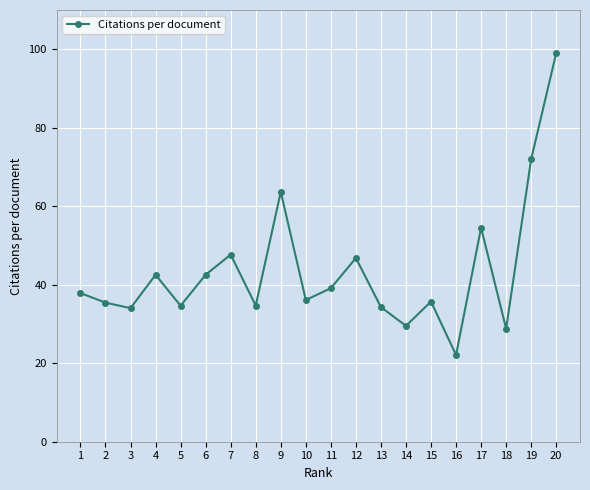

How many points are lower than both their immediate neighbors (excluding endpoints)?

7